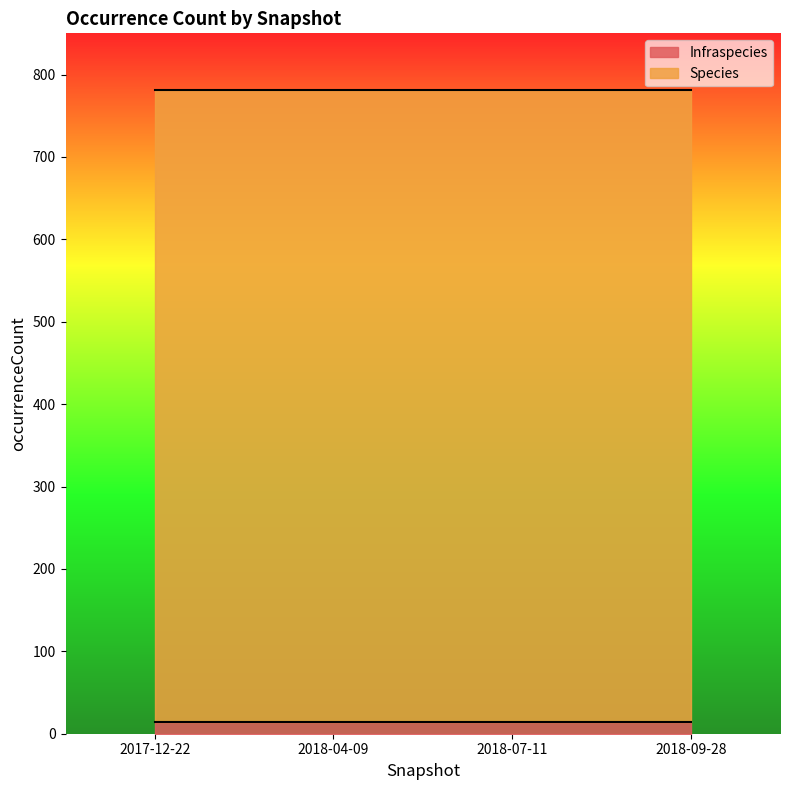

True or false: Infraspecies has a value of 5 at 2018-07-11.

False